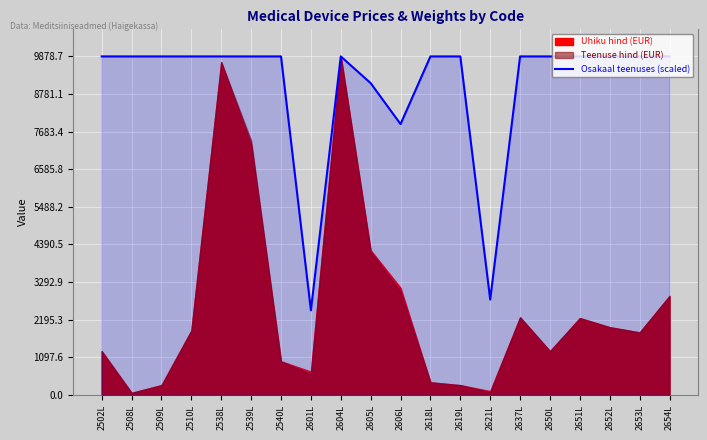

What position from the left is 2606L?

11